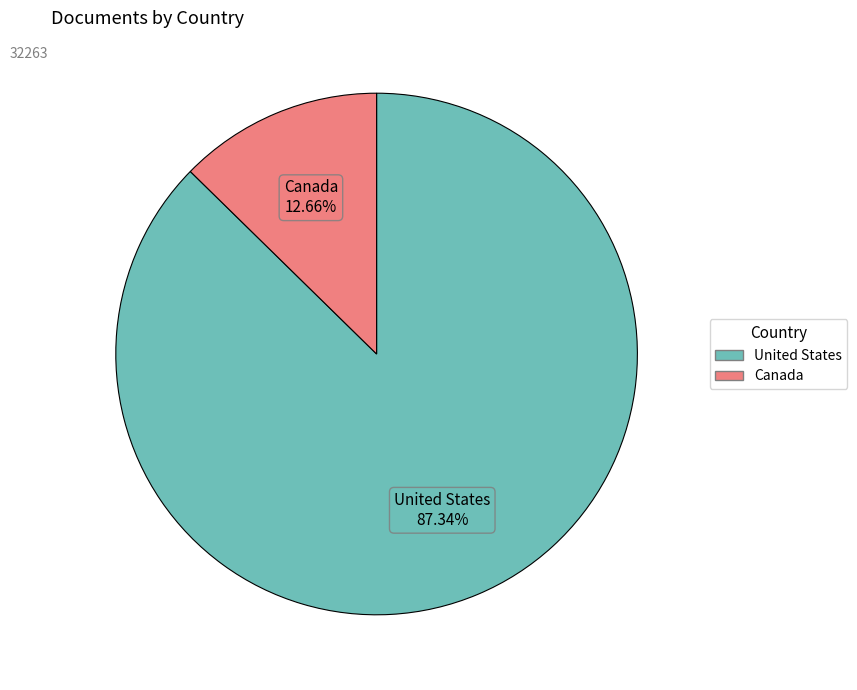

Approximately how many times larger is the value at United States compared to Canada?

6.9